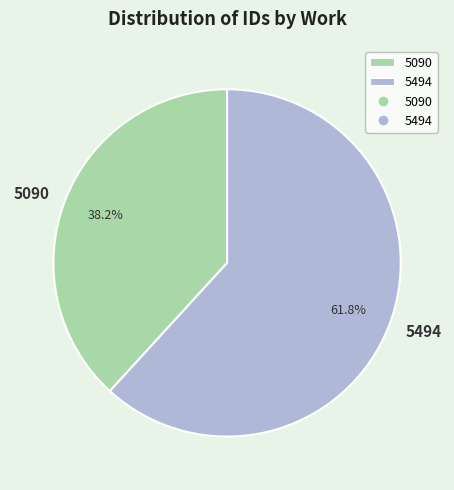

What percentage is the 5090 slice, to the nearest percent?

38%